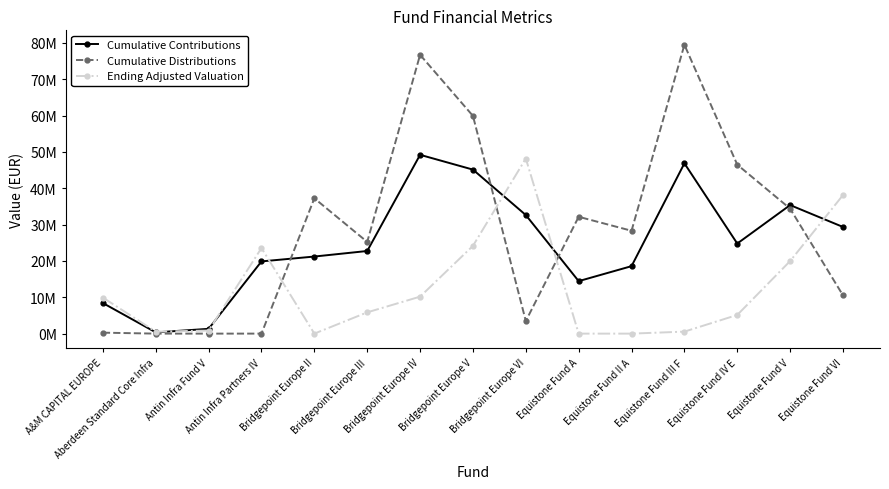

Is this an area chart (filled region under the line)?

No